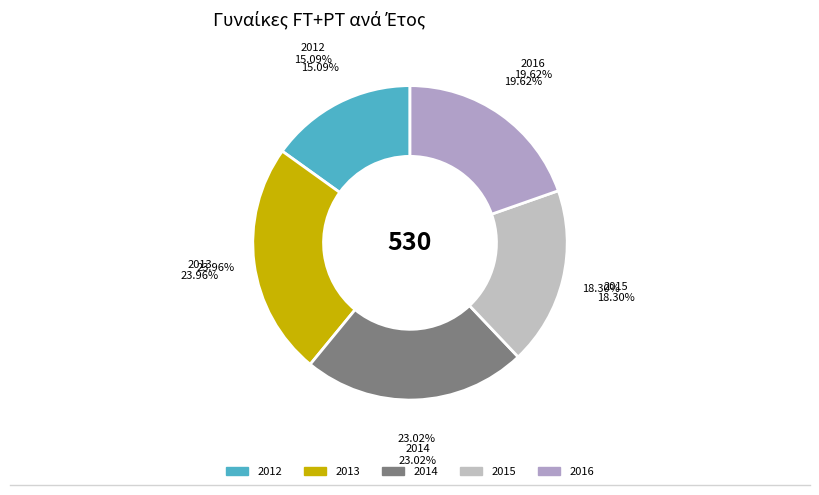

Rank the categories by value from highest to lowest.

2013, 2014, 2016, 2015, 2012